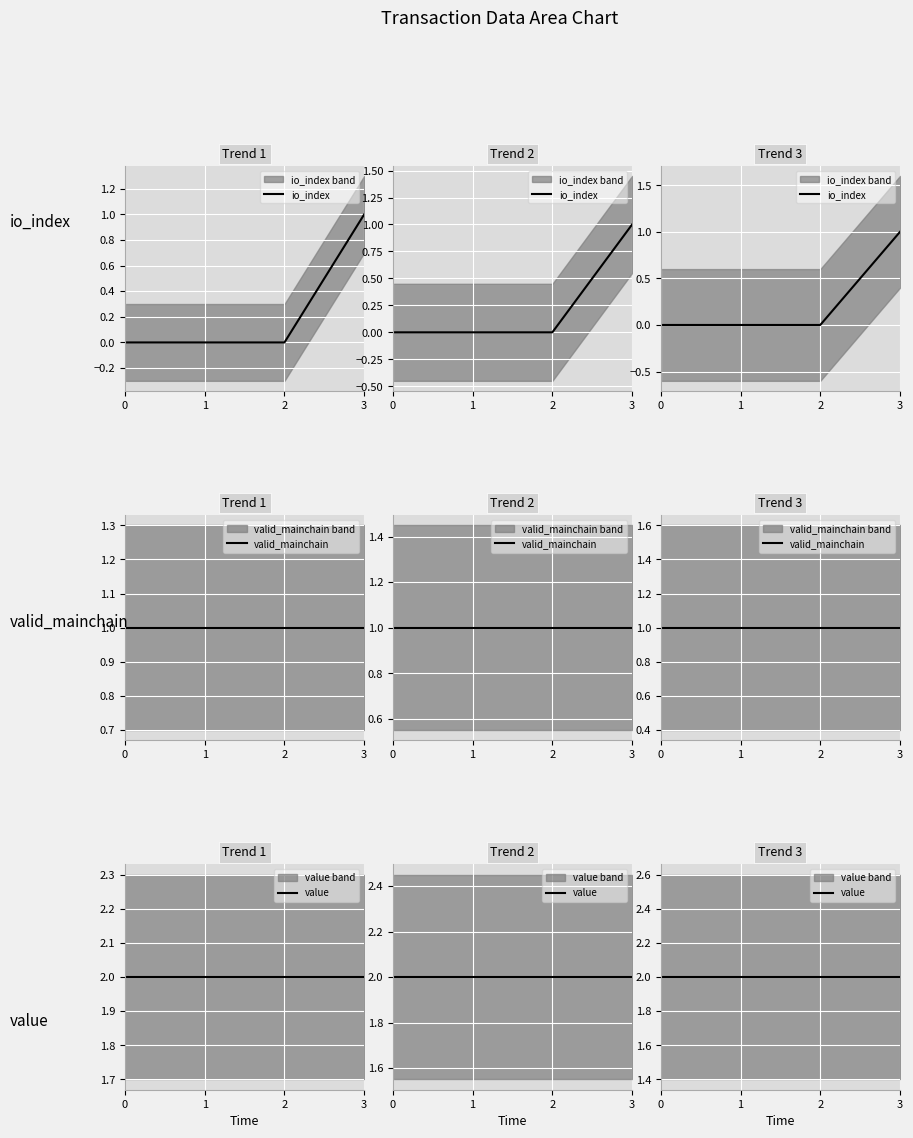

True or false: io_index has more than 1 points higher than both neighbors.

False